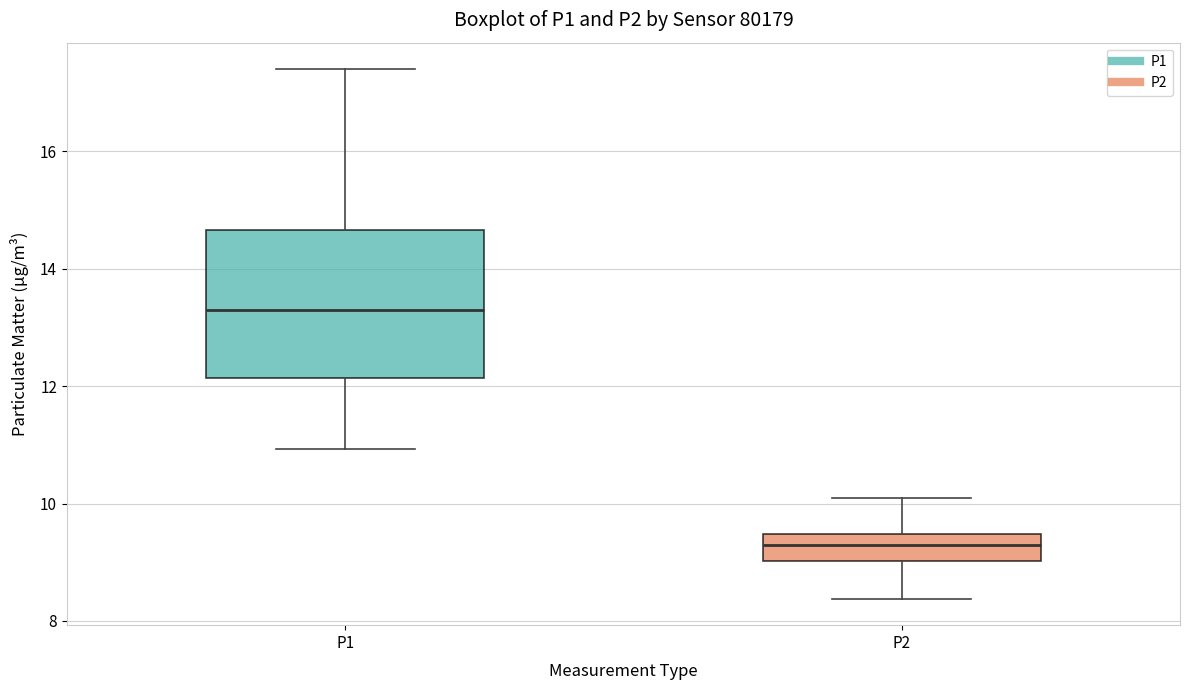

Which box's median line is the highest?

P1